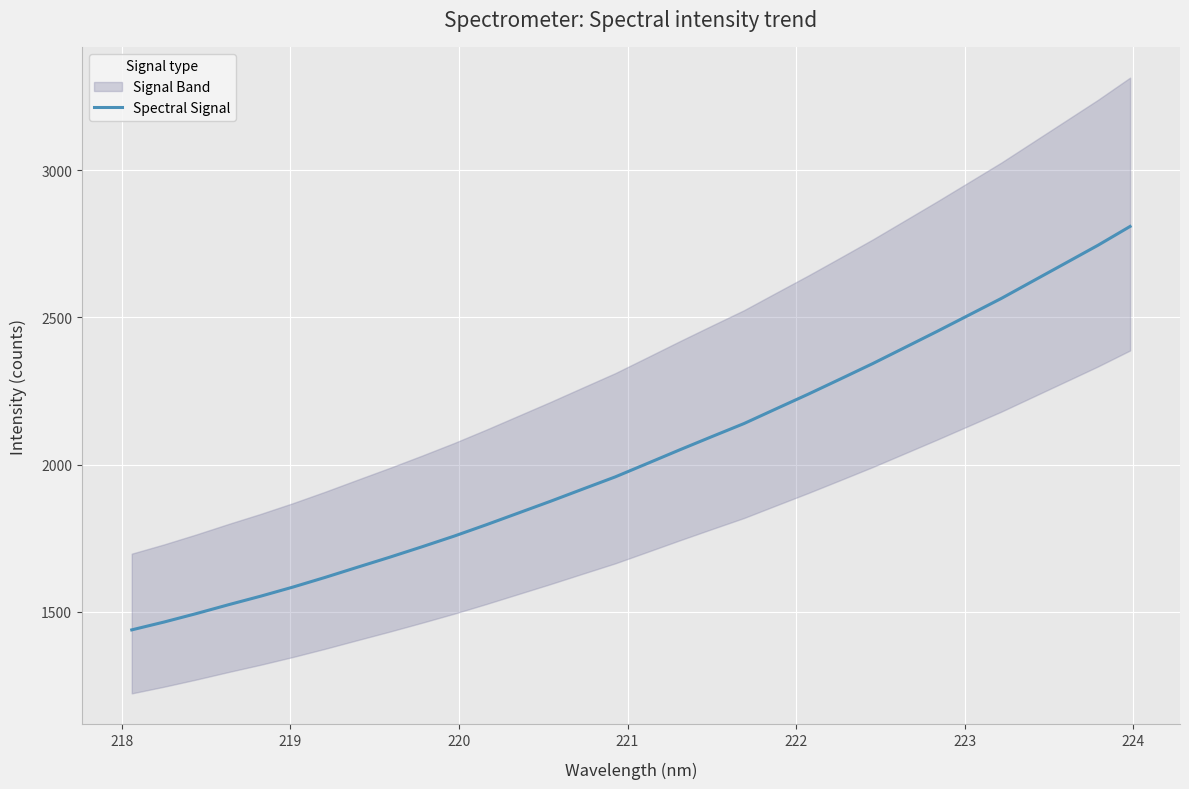

True or false: the data has more than 2 interior local peaks.

False